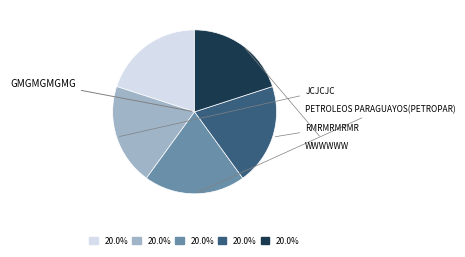

Is there a majority slice in this chart?

No